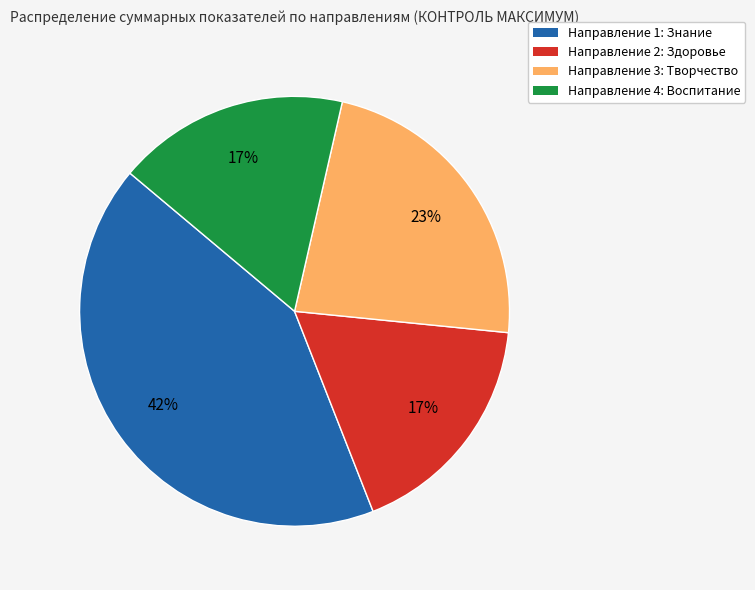

Is Направление 2: Здоровье the majority of the pie?

No